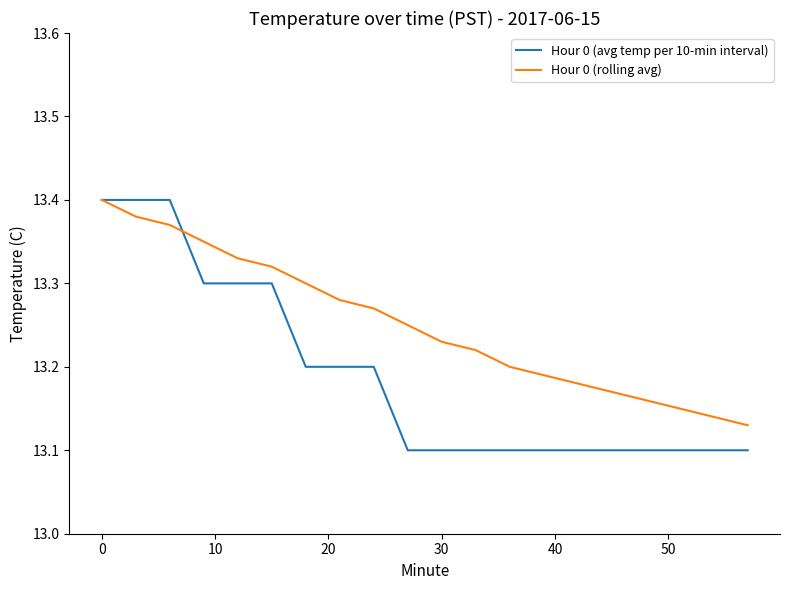

Which series has the largest range (max minus min)?

Hour 0 (avg temp per 10-min interval)